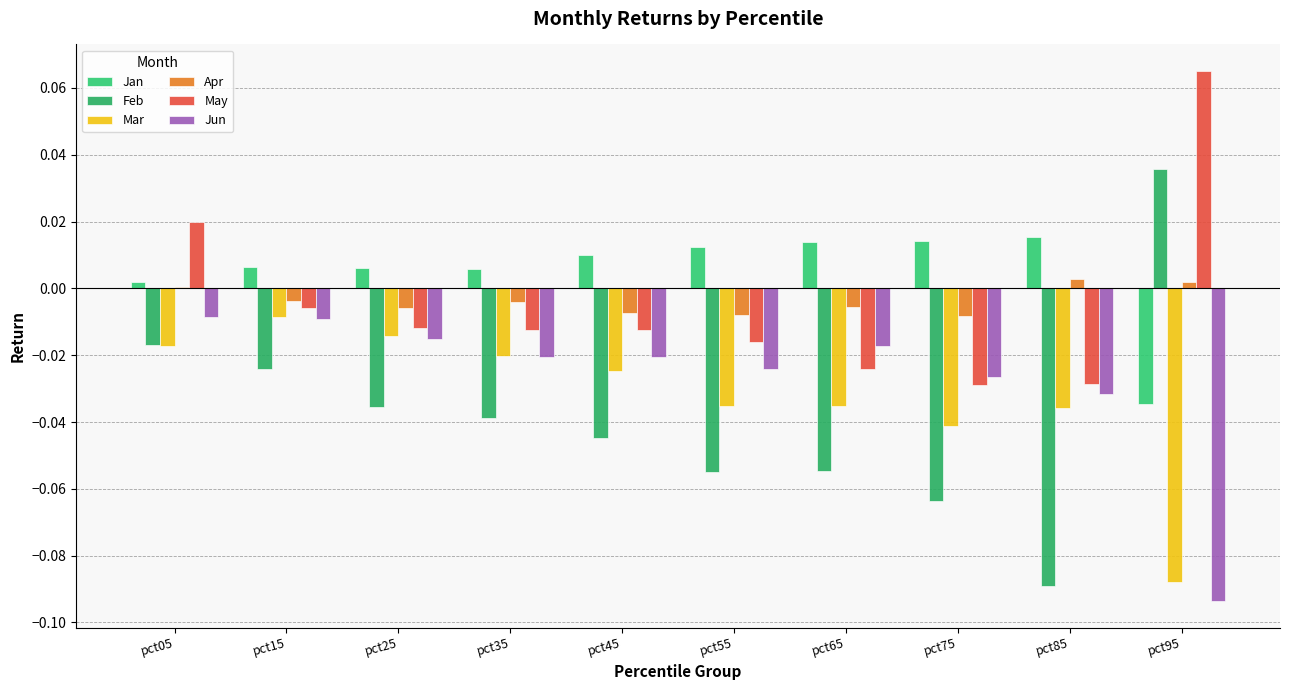

At which category is the sum across all series the highest?

pct05